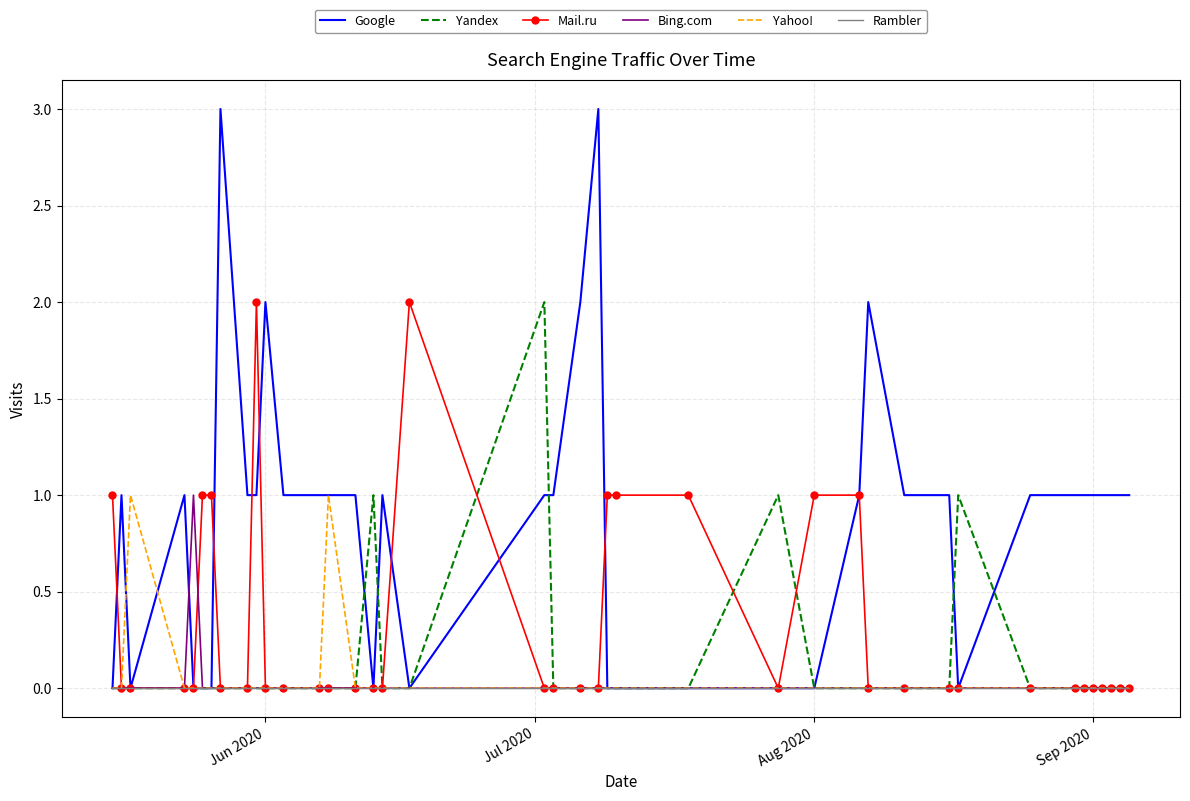

What is the greatest value displayed?

3